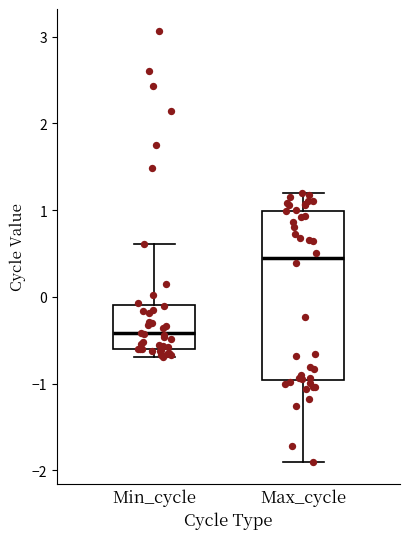

Which box is the tallest, from its lower edge to its upper edge?

Max_cycle